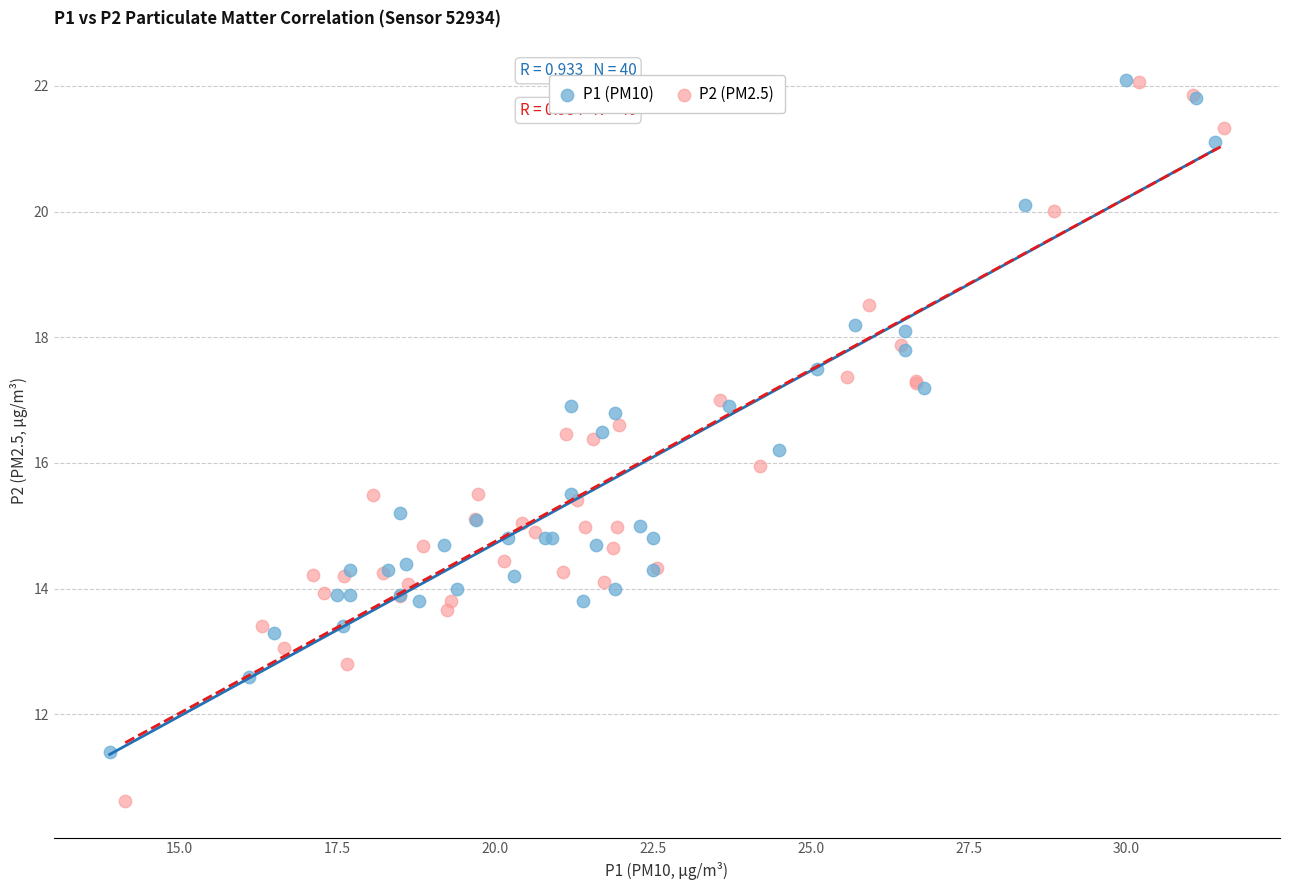

Which series contains the lowest Y value?

P2 (PM2.5)